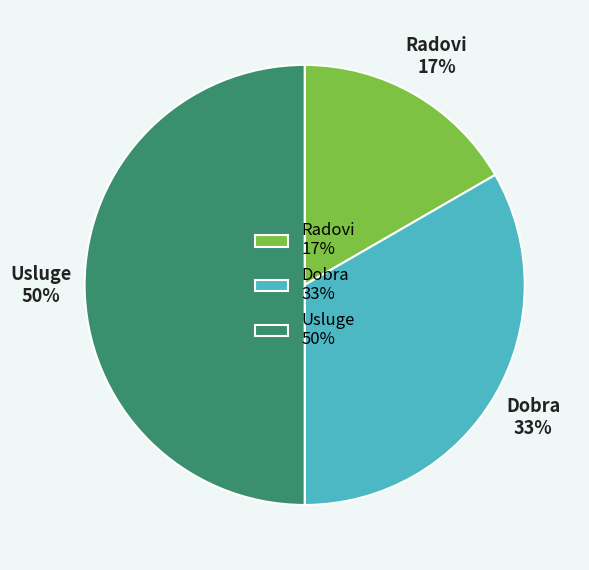

The Usluge slice represents 50% of the pie. True or false?

True